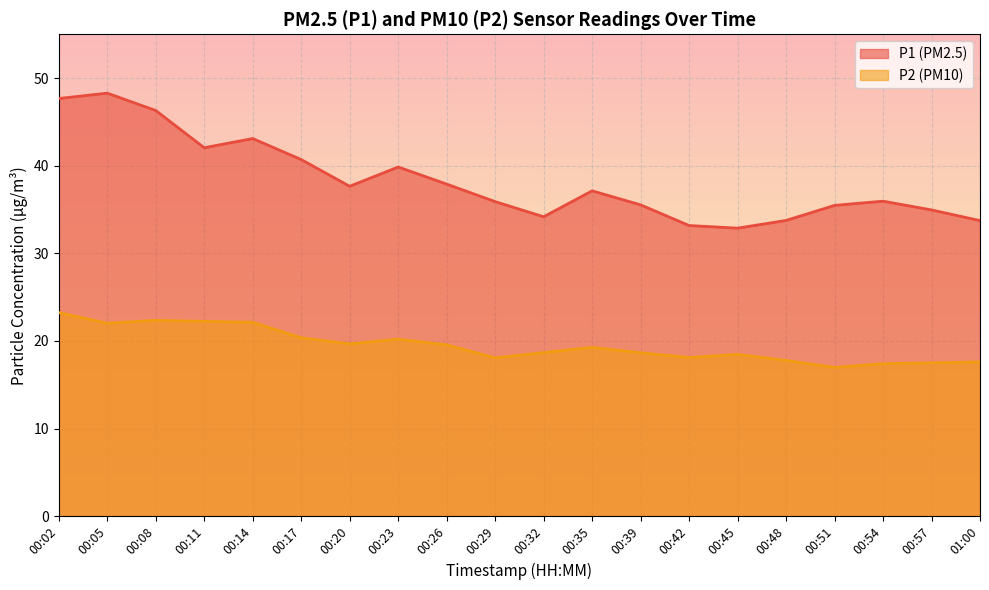

What is the difference between the P1 values at 00:35 and 00:23?

2.7